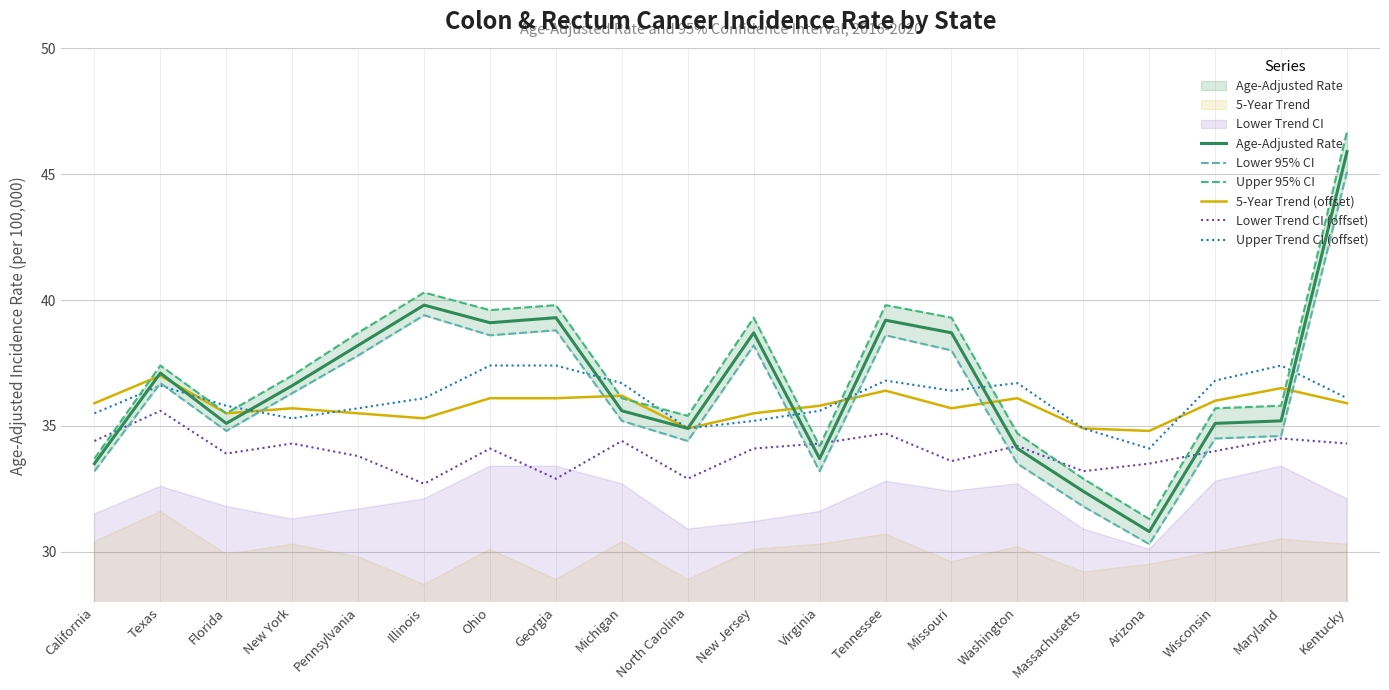

Reading left to right, extract all data points from this chart.

Age-Adjusted Rate: California=33.5	Texas=37.1	Florida=35.1	New York=36.6	Pennsylvania=38.2	Illinois=39.8	Ohio=39.1	Georgia=39.3	Michigan=35.6	North Carolina=34.9	New Jersey=38.7	Virginia=33.7	Tennessee=39.2	Missouri=38.7	Washington=34.1	Massachusetts=32.4	Arizona=30.8	Wisconsin=35.1	Maryland=35.2	Kentucky=45.9
Lower 95% CI: California=33.2	Texas=36.7	Florida=34.8	New York=36.3	Pennsylvania=37.8	Illinois=39.4	Ohio=38.6	Georgia=38.8	Michigan=35.2	North Carolina=34.4	New Jersey=38.2	Virginia=33.2	Tennessee=38.6	Missouri=38.0	Washington=33.5	Massachusetts=31.8	Arizona=30.3	Wisconsin=34.5	Maryland=34.6	Kentucky=45.1
Upper 95% CI: California=33.7	Texas=37.4	Florida=35.5	New York=37.0	Pennsylvania=38.7	Illinois=40.3	Ohio=39.6	Georgia=39.8	Michigan=36.1	North Carolina=35.4	New Jersey=39.3	Virginia=34.2	Tennessee=39.8	Missouri=39.3	Washington=34.7	Massachusetts=32.9	Arizona=31.3	Wisconsin=35.7	Maryland=35.8	Kentucky=46.7
5-Year Trend (offset): California=35.9	Texas=37.0	Florida=35.5	New York=35.7	Pennsylvania=35.5	Illinois=35.3	Ohio=36.1	Georgia=36.1	Michigan=36.2	North Carolina=34.9	New Jersey=35.5	Virginia=35.8	Tennessee=36.4	Missouri=35.7	Washington=36.1	Massachusetts=34.9	Arizona=34.8	Wisconsin=36.0	Maryland=36.5	Kentucky=35.9
Lower Trend CI (offset): California=34.4	Texas=35.6	Florida=33.9	New York=34.3	Pennsylvania=33.8	Illinois=32.7	Ohio=34.1	Georgia=32.9	Michigan=34.4	North Carolina=32.9	New Jersey=34.1	Virginia=34.3	Tennessee=34.7	Missouri=33.6	Washington=34.2	Massachusetts=33.2	Arizona=33.5	Wisconsin=34.0	Maryland=34.5	Kentucky=34.3
Upper Trend CI (offset): California=35.5	Texas=36.6	Florida=35.8	New York=35.3	Pennsylvania=35.7	Illinois=36.1	Ohio=37.4	Georgia=37.4	Michigan=36.7	North Carolina=34.9	New Jersey=35.2	Virginia=35.6	Tennessee=36.8	Missouri=36.4	Washington=36.7	Massachusetts=34.9	Arizona=34.1	Wisconsin=36.8	Maryland=37.4	Kentucky=36.1